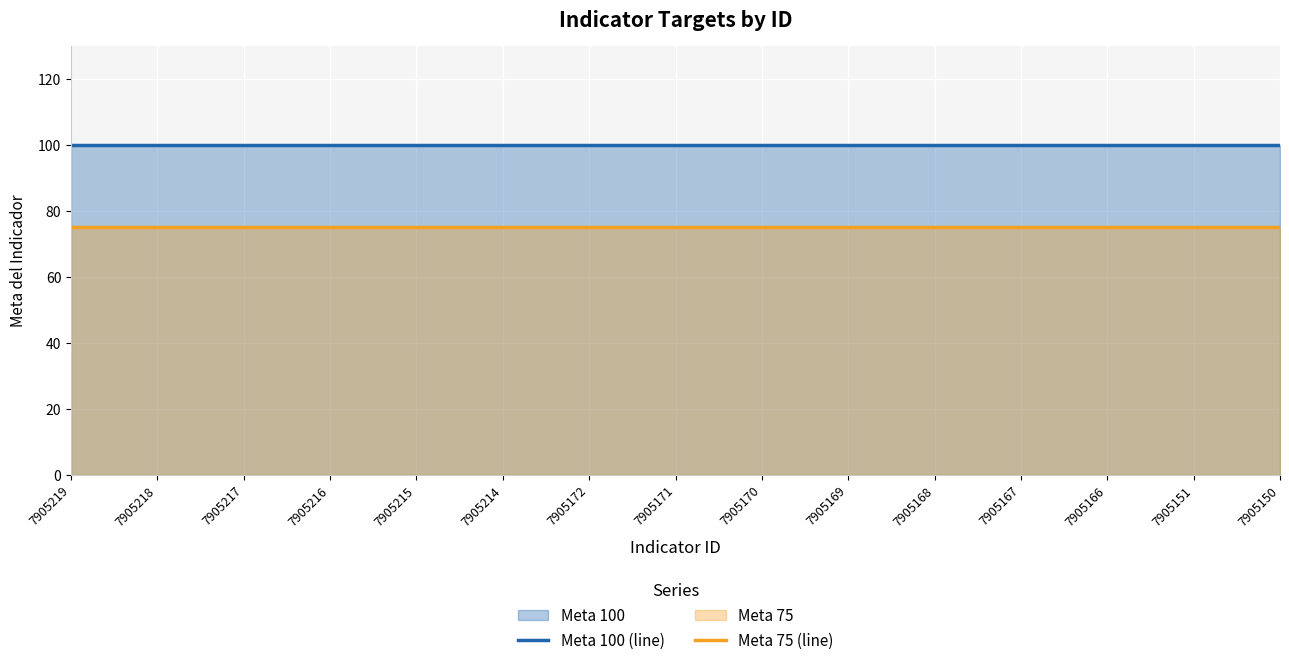

What is the value of the Meta 75 (line) point at the 6th from the left?

75